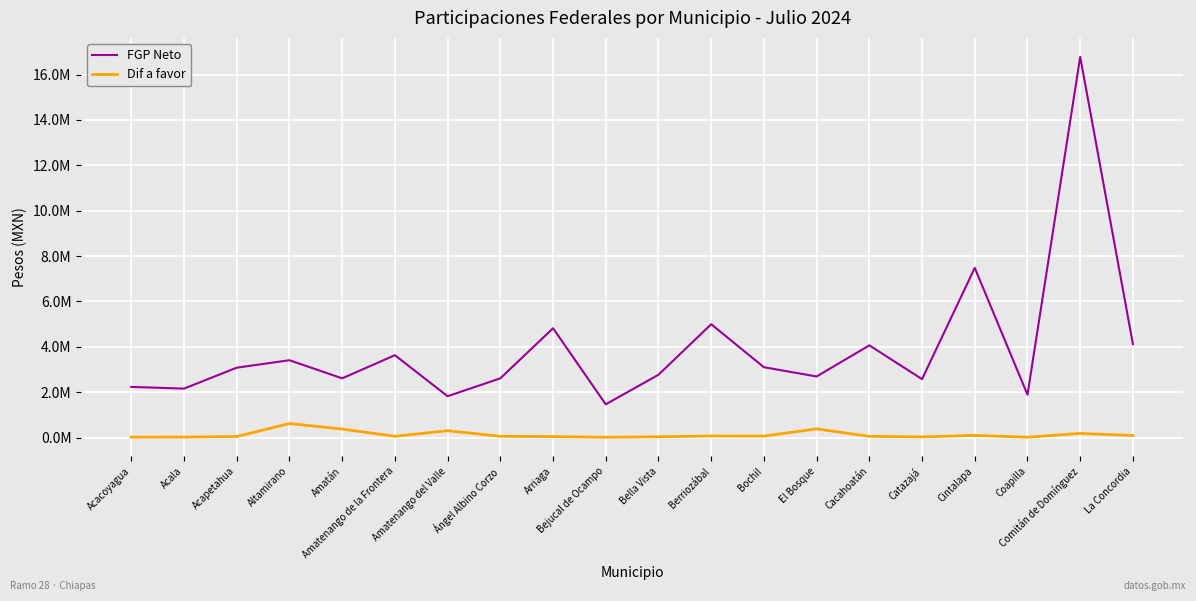

List the labels in order of Dif a favor value, smallest first.

Bejucal de Ocampo, Coapilla, Acacoyagua, Acala, Catazajá, Bella Vista, Arriaga, Acapetahua, Cacahoatán, Amatenango de la Frontera, Ángel Albino Corzo, Bochil, Berriozábal, La Concordia, Cintalapa, Comitán de Domínguez, Amatenango del Valle, Amatán, El Bosque, Altamirano